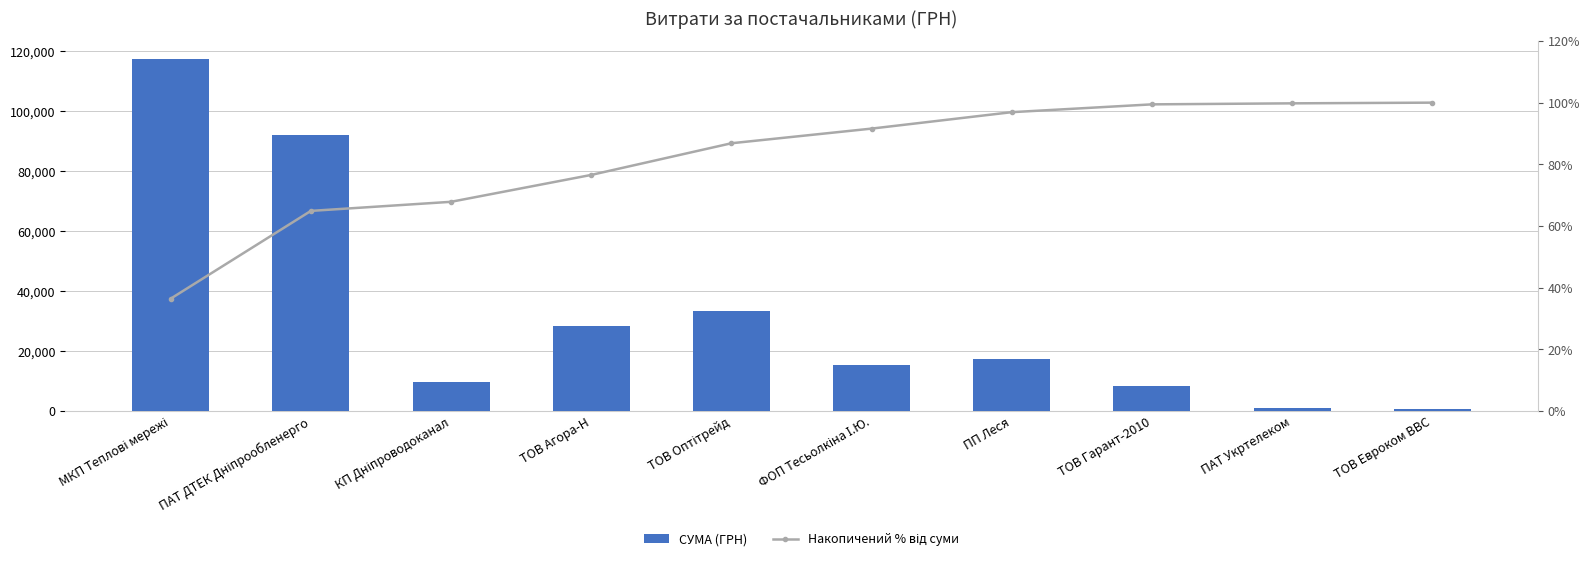

What is the smallest value displayed?

36.4